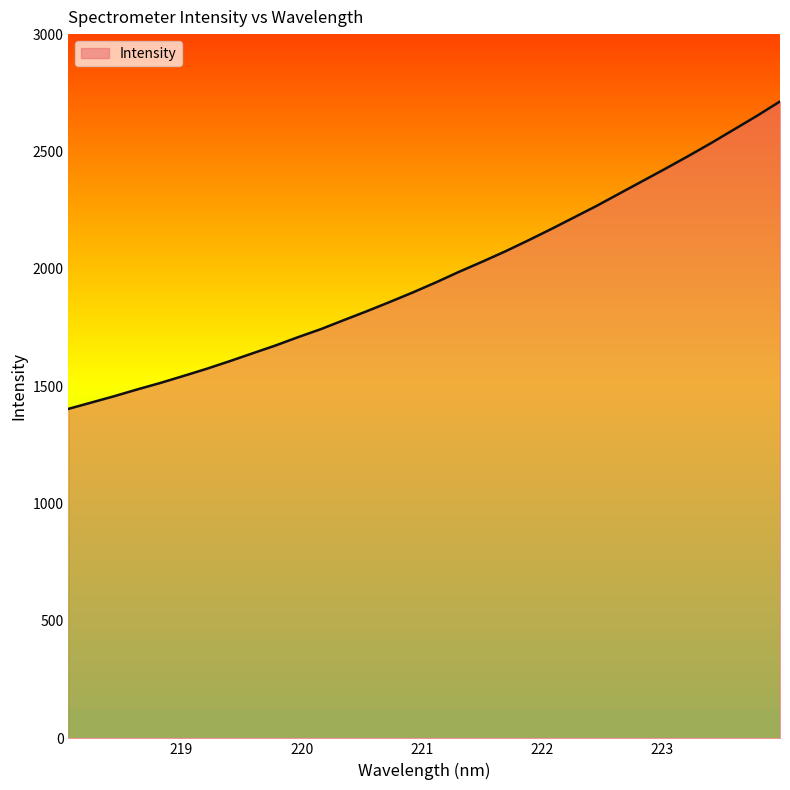

Reading left to right, what are all the values shown in this chart?

218.0596=1403.6	218.2508=1430.6	218.442=1457.7	218.6332=1486.5	218.8244=1514.0	219.0156=1543.6	219.2067=1573.8	219.3979=1606.2	219.589=1639.7	219.7801=1673.1	219.9712=1709.2	220.1623=1743.7	220.3533=1782.1	220.5444=1820.0	220.7354=1859.4	220.9264=1899.8	221.1174=1942.4	221.3083=1987.1	221.4993=2029.7	221.6902=2073.5	221.8812=2120.1	222.0721=2168.4	222.263=2218.2	222.4538=2268.1	222.6447=2321.0	222.8355=2373.8	223.0264=2426.6	223.2172=2480.6	223.408=2536.1	223.5987=2594.1	223.7895=2652.2	223.9802=2713.2